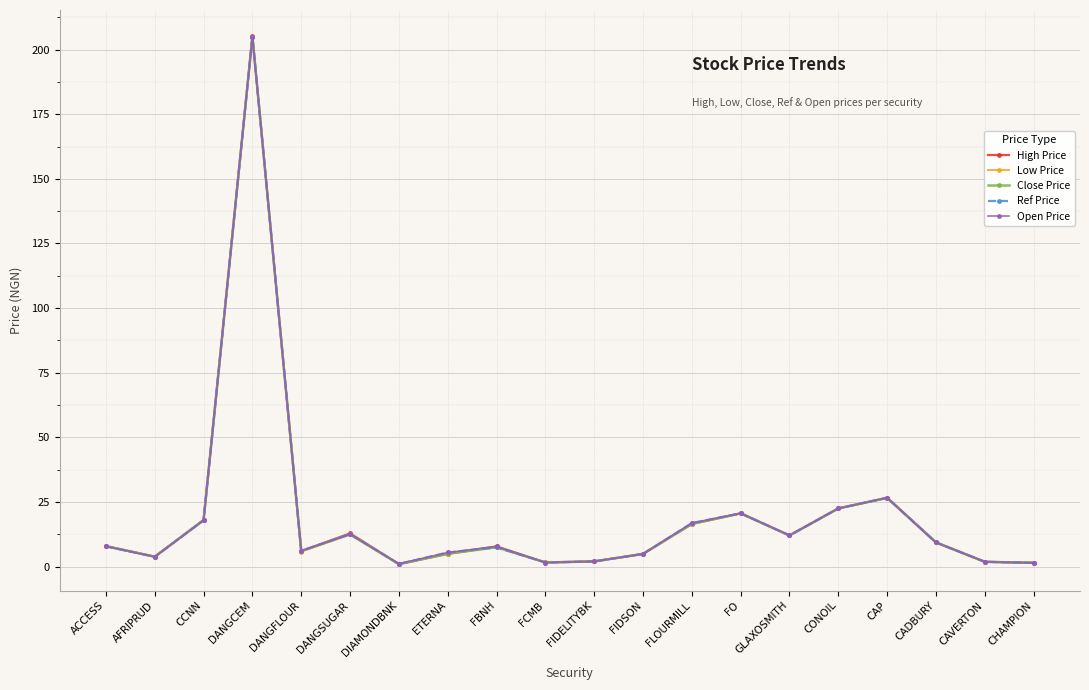

What are all the series names shown in the legend?

High Price, Low Price, Close Price, Ref Price, Open Price